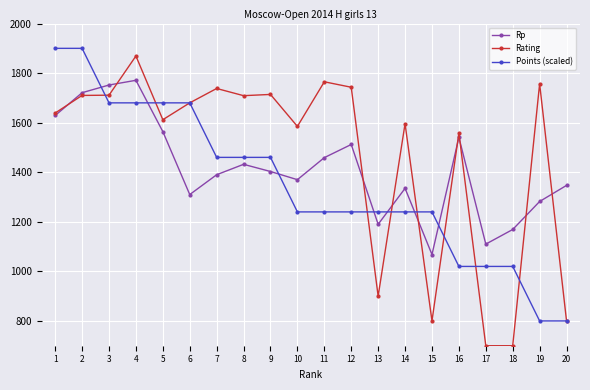

What value does the Rating series have at 17?

700